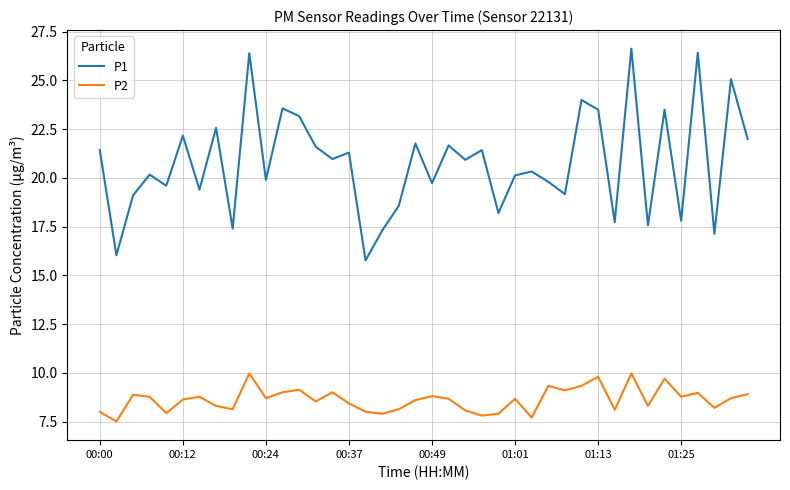

List the series in order of their peak value, highest first.

P1, P2